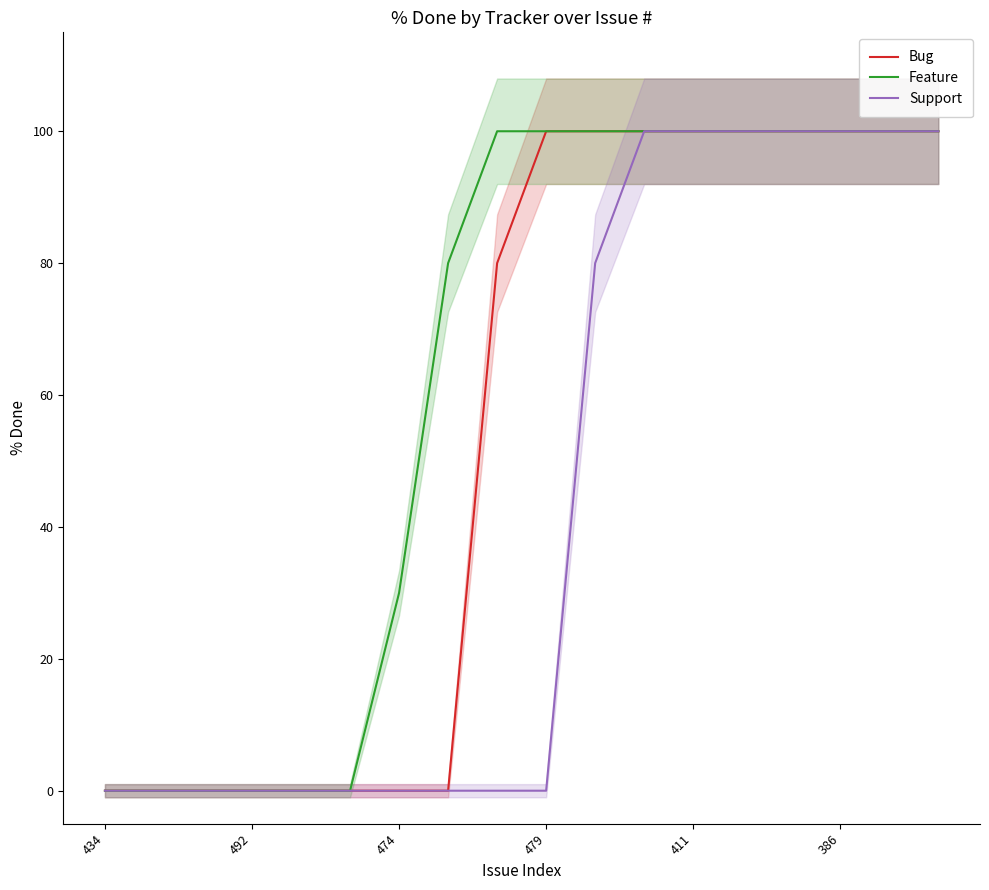

How many data points in Feature are less than 100?

8